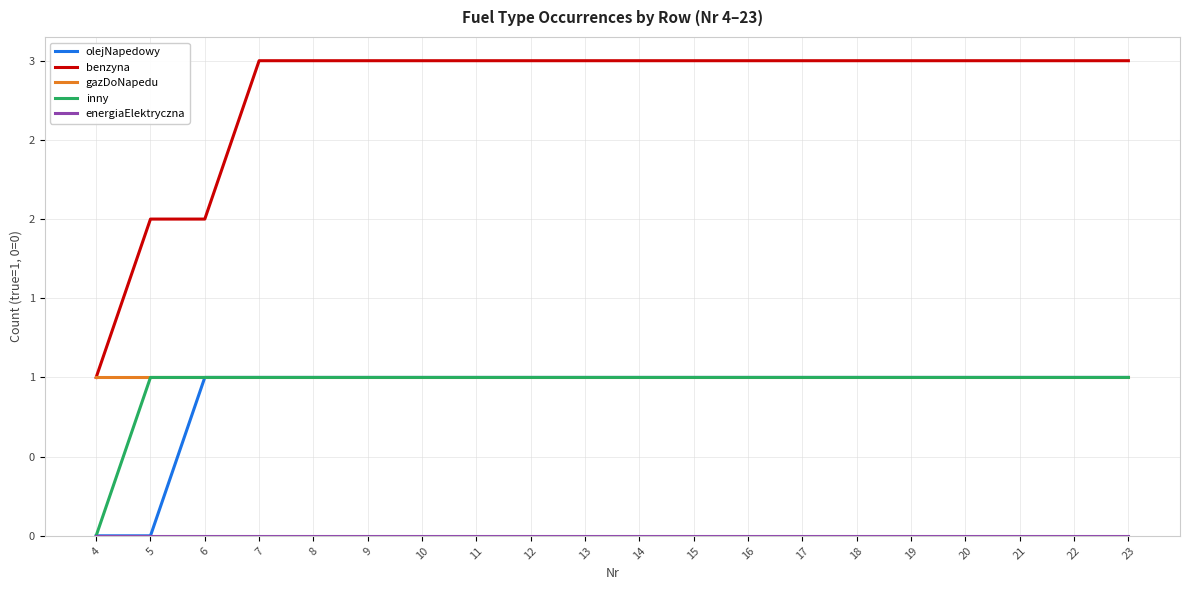

Is it true that benzyna equals 3 at 20?

True